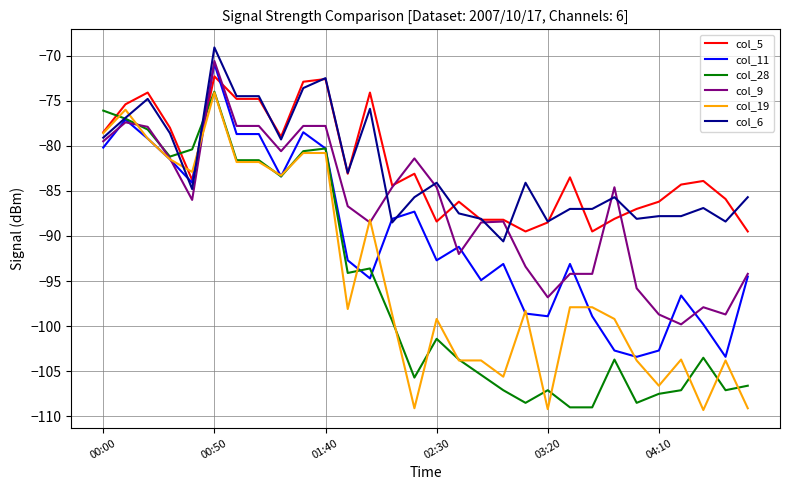

Which series has the widest spread of values?

col_19